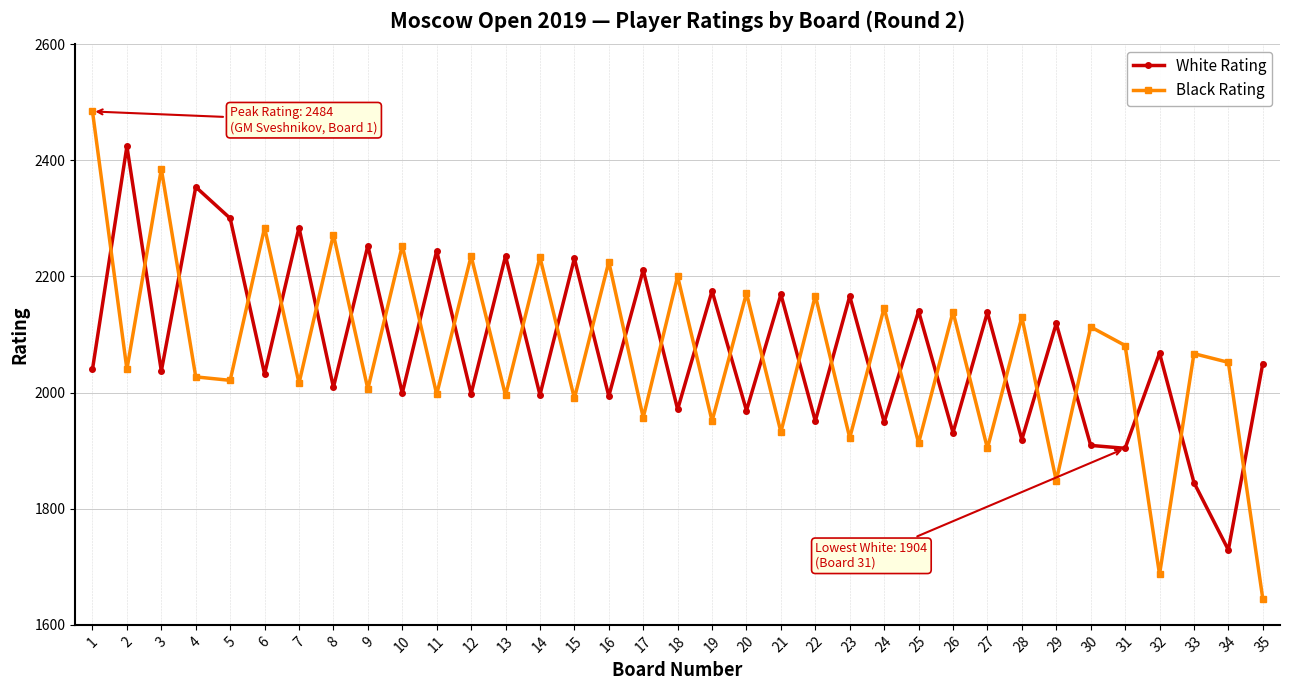

The White Rating series shows 1996 at 14. True or false?

True